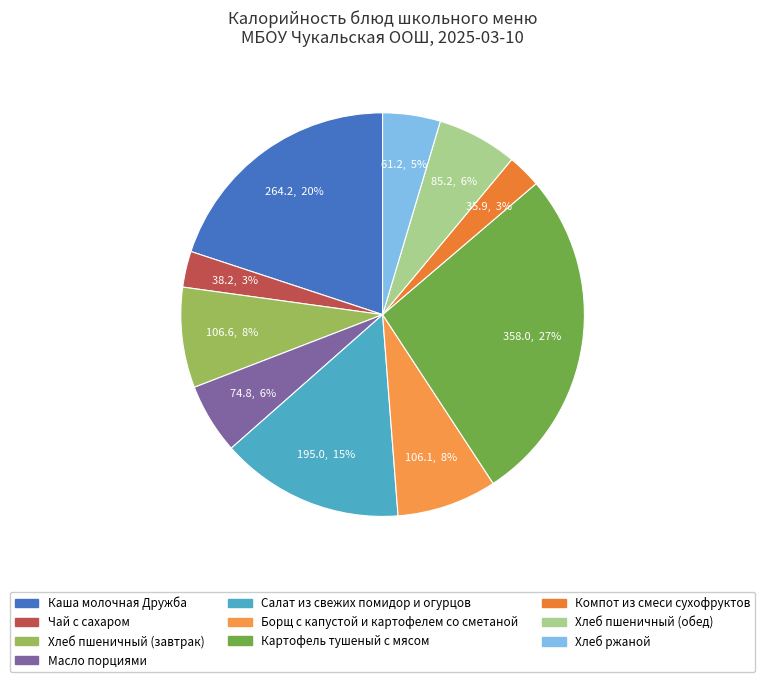

What percentage is the Хлеб пшеничный (обед) slice, to the nearest percent?

6%